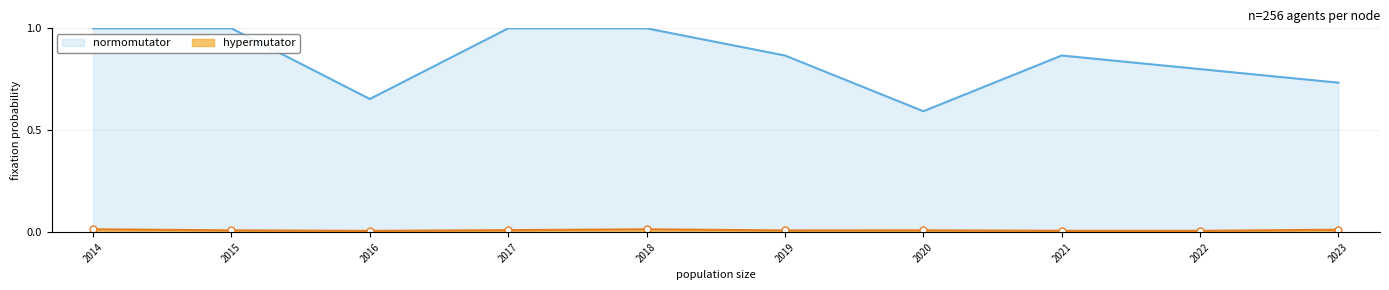

What is the total value across all series at 2016?

0.7